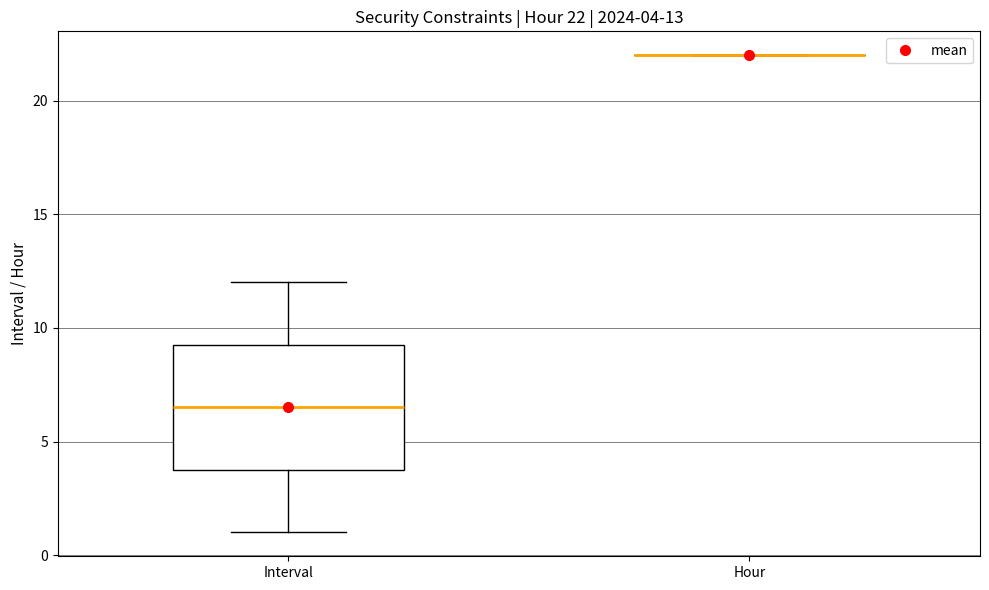

Comparing the boxes themselves (not the whiskers), which one is the tallest?

Interval